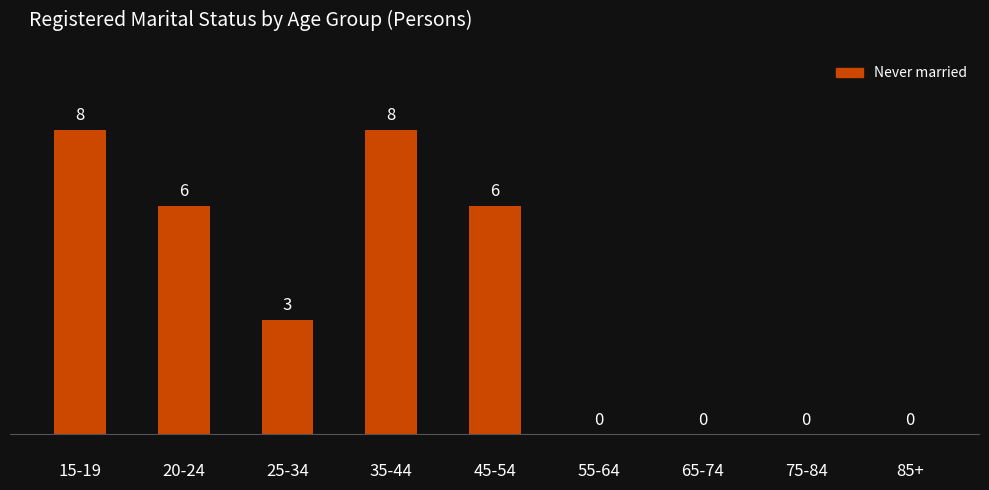

What is the difference between the values at 15-19 and 85+?

8